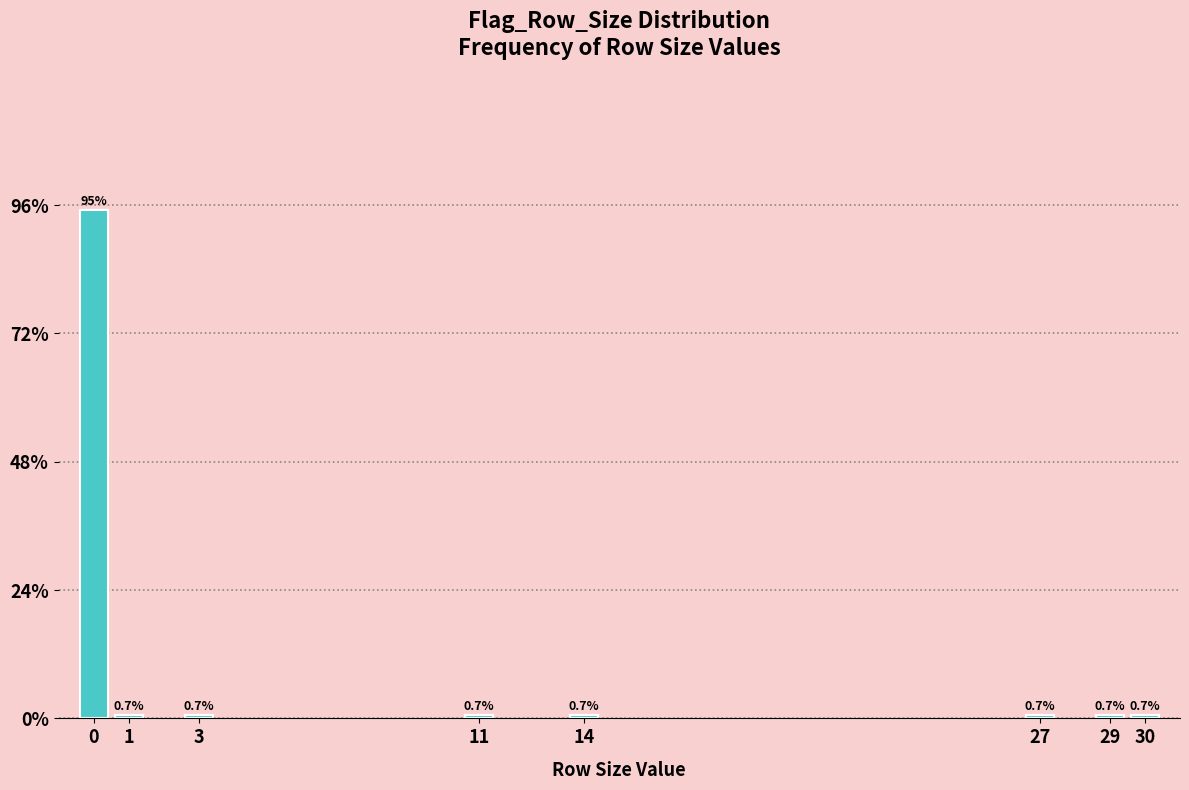

Reading left to right, list all the values displayed in this chart.

0=95.2	1=0.7	3=0.7	11=0.7	14=0.7	27=0.7	29=0.7	30=0.7